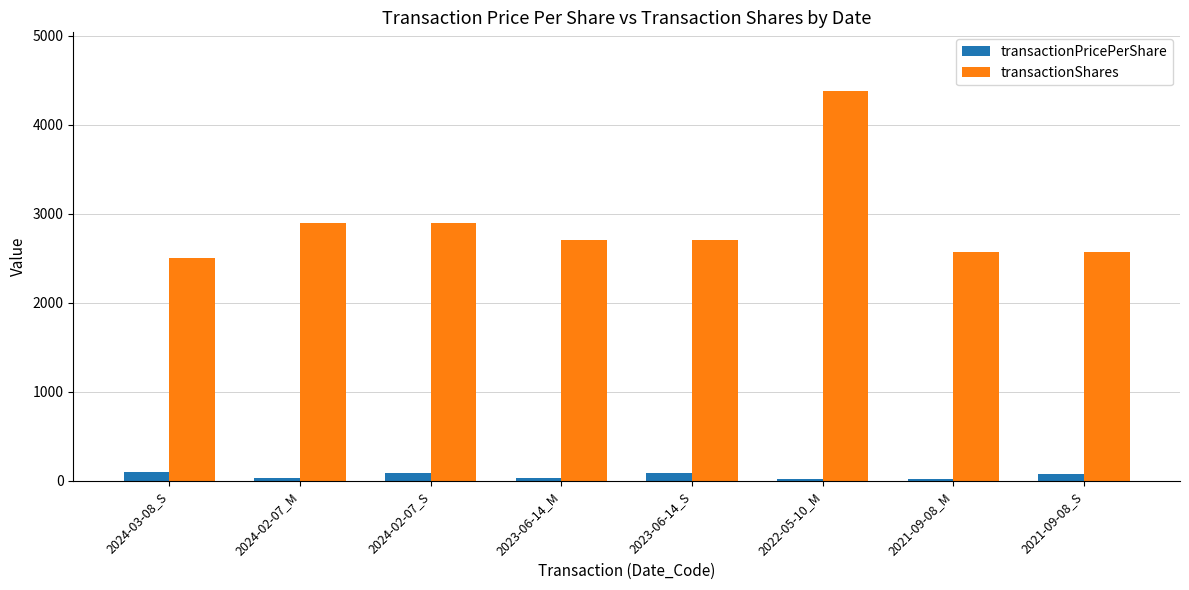

The value of transactionShares at 2023-06-14_M is 2700.0. True or false?

True